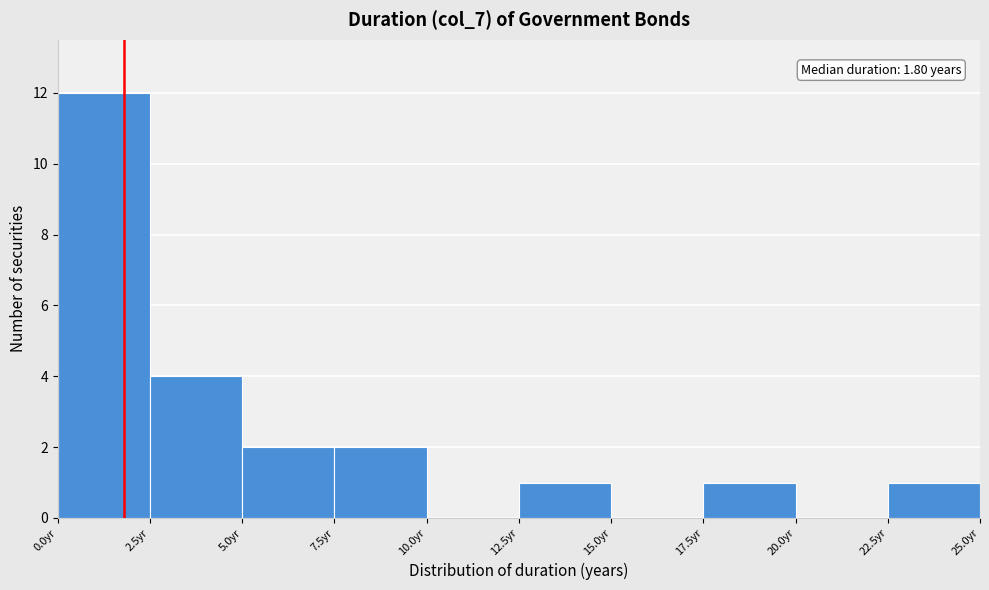

Which range on the x-axis has the tallest bar?

0.0 to 2.5